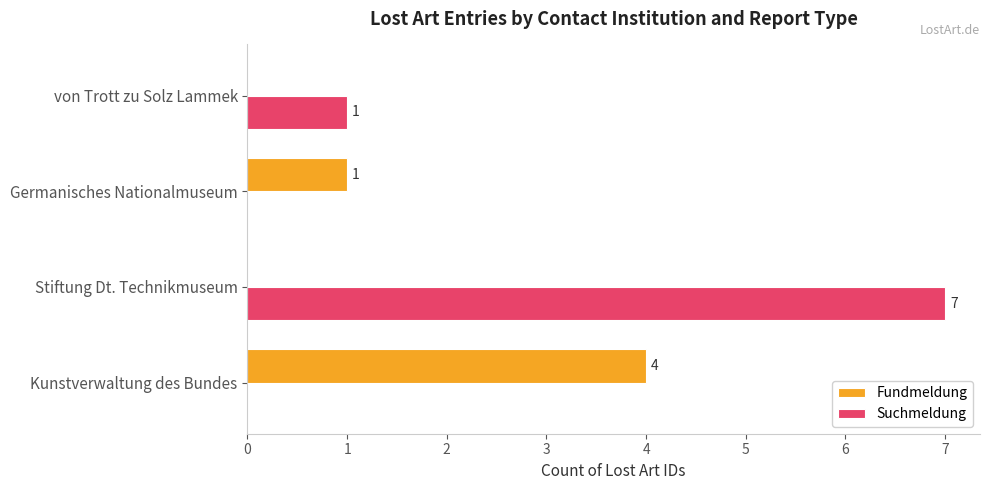

How many series are shown in this chart?

2